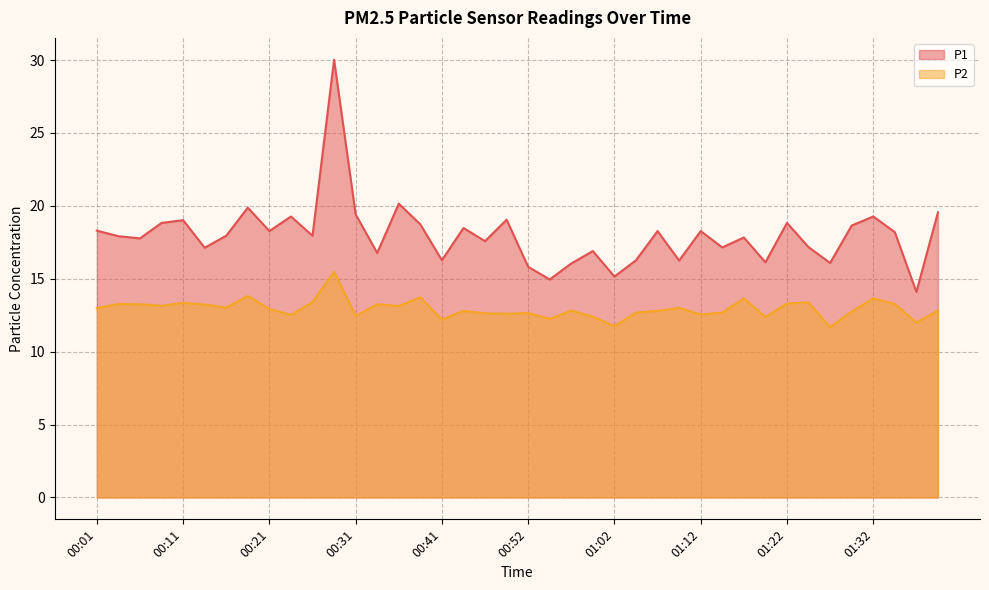

How many values in the P2 series are below 12?

2